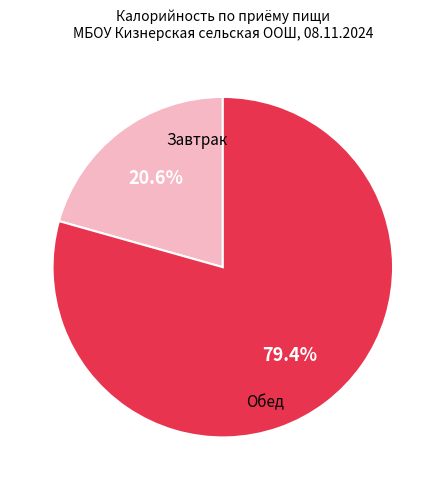

Does any single category account for the majority?

Yes